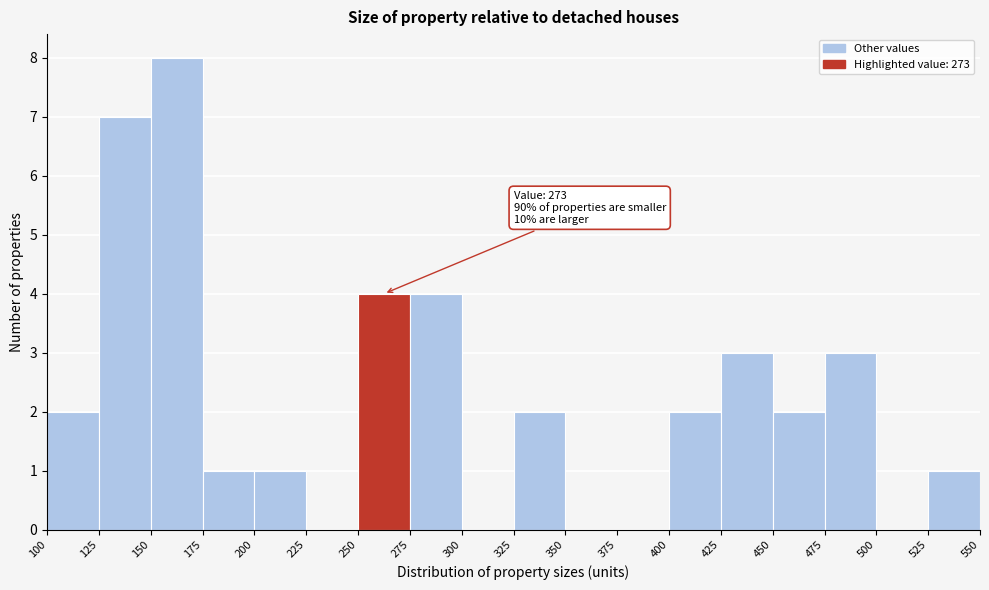

Which range on the x-axis has the tallest bar?

150 to 175